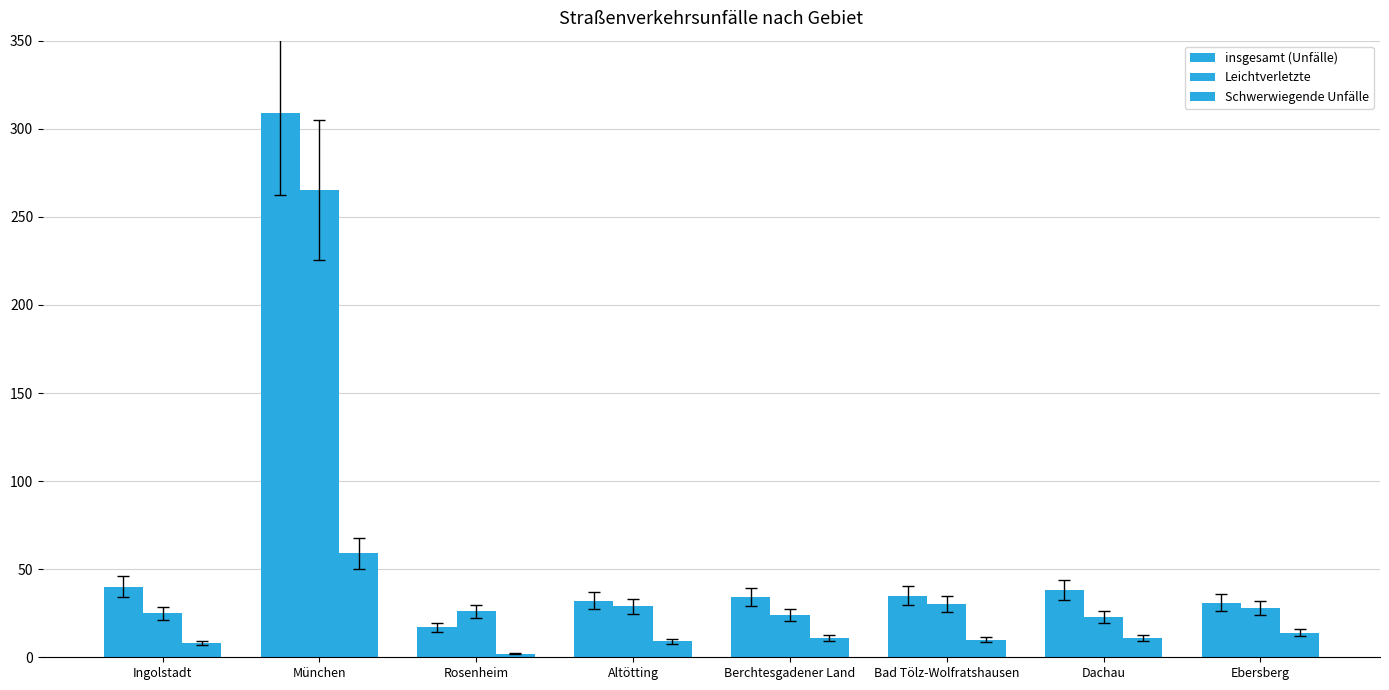

At which label does Schwerwiegende Unfälle first exceed 11?

München